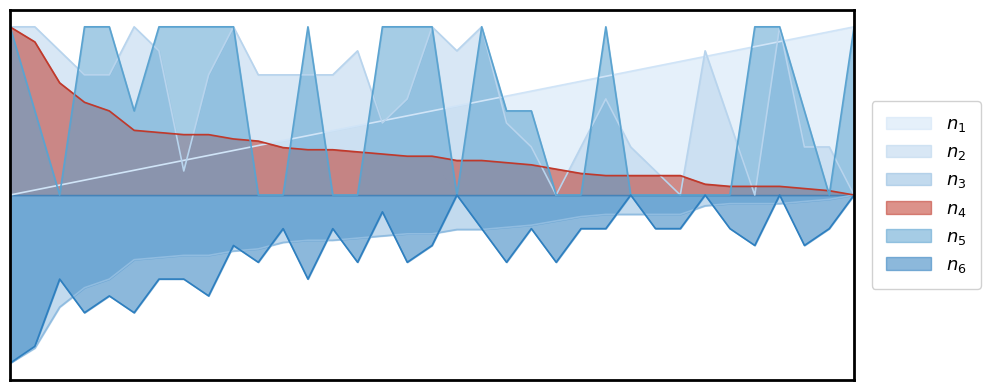

What is the total value across all series at 3?

0.4